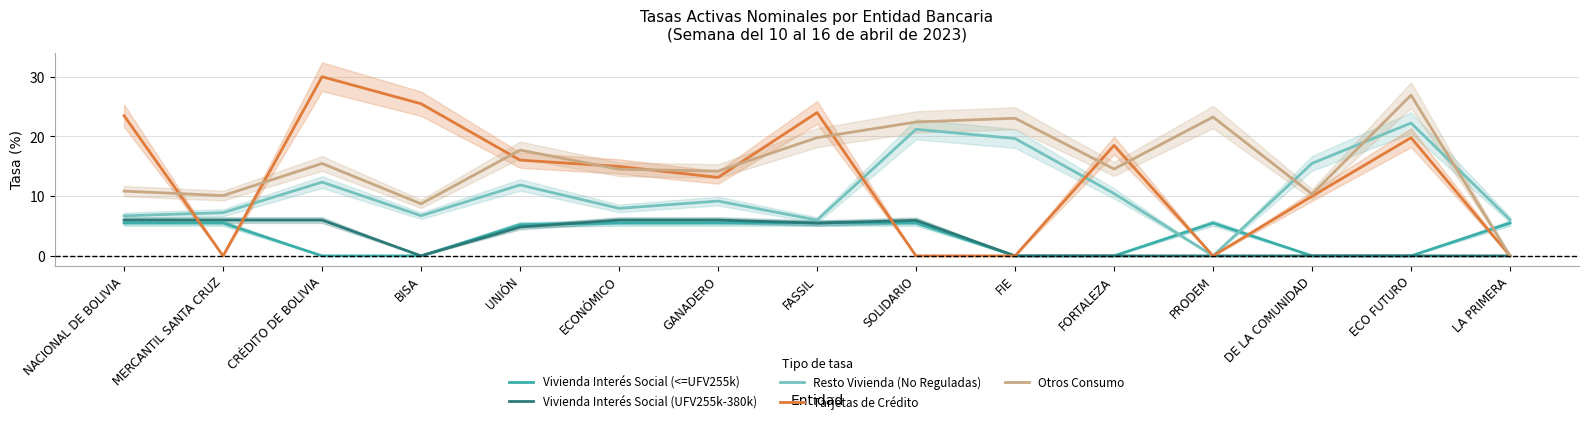

Which series has the largest range (max minus min)?

Tarjetas de Crédito